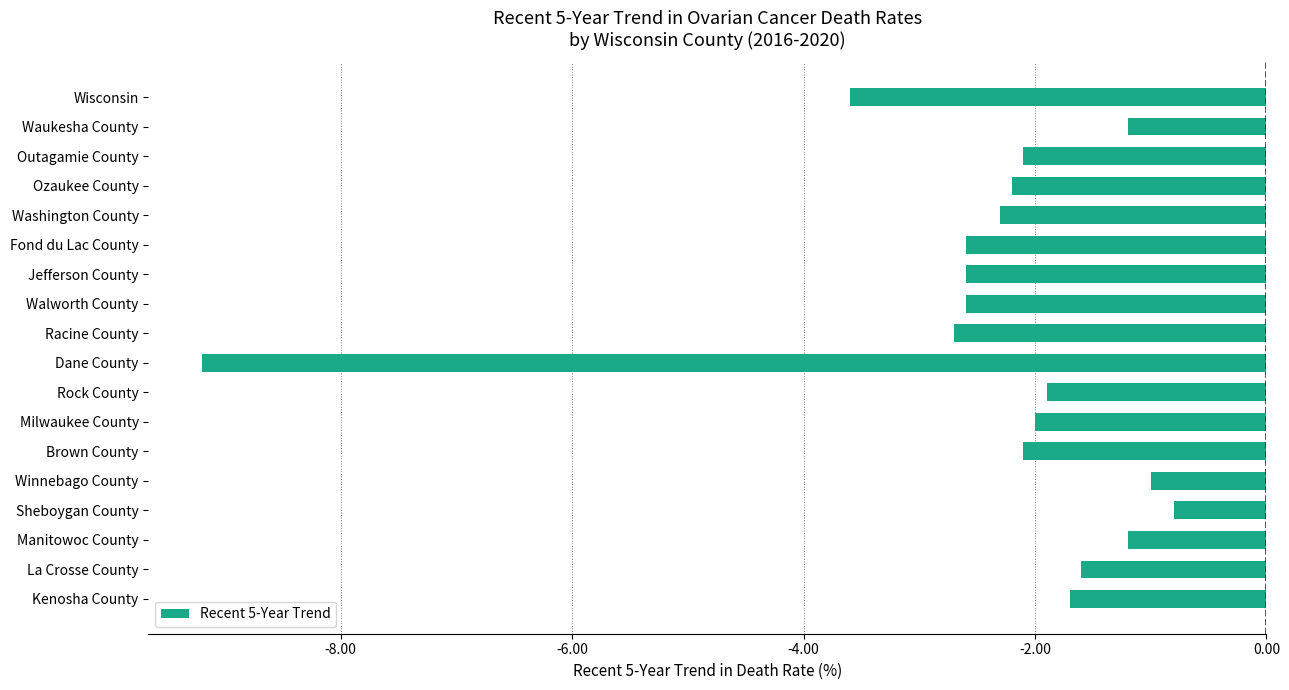

Count the number of categories in the chart.

18